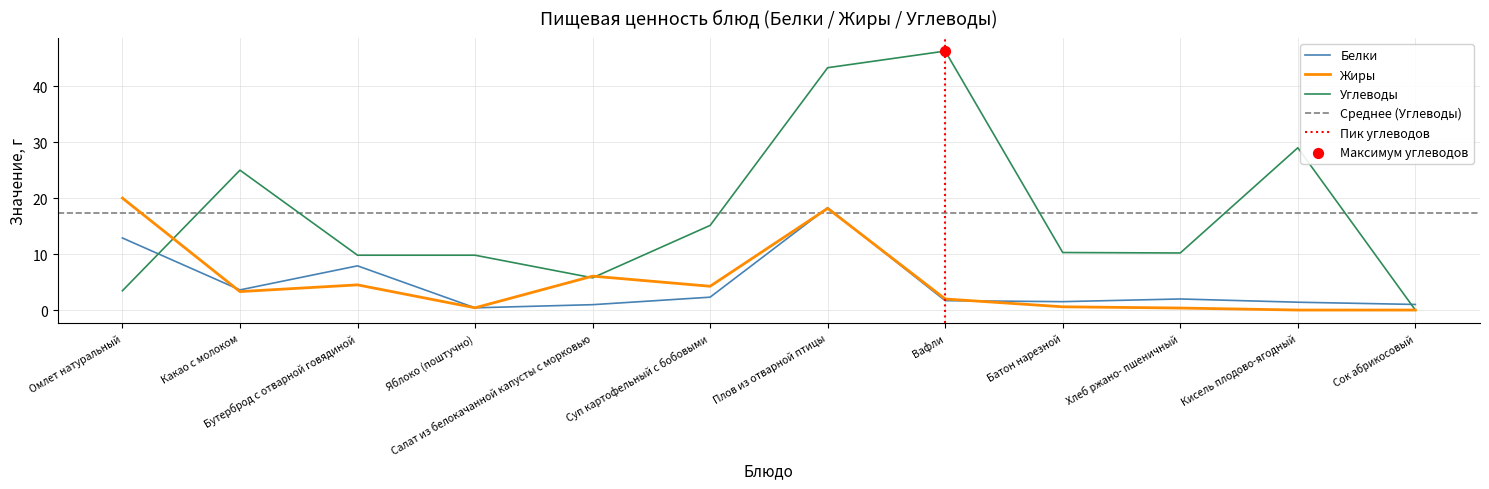

At which category is the sum across all series the highest?

Плов из отварной птицы